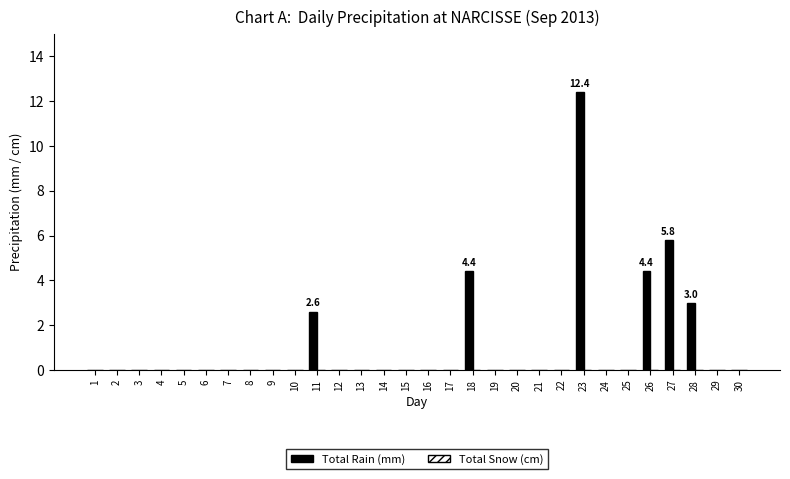

The chart shows a value of -8.2 at 25. True or false?

False